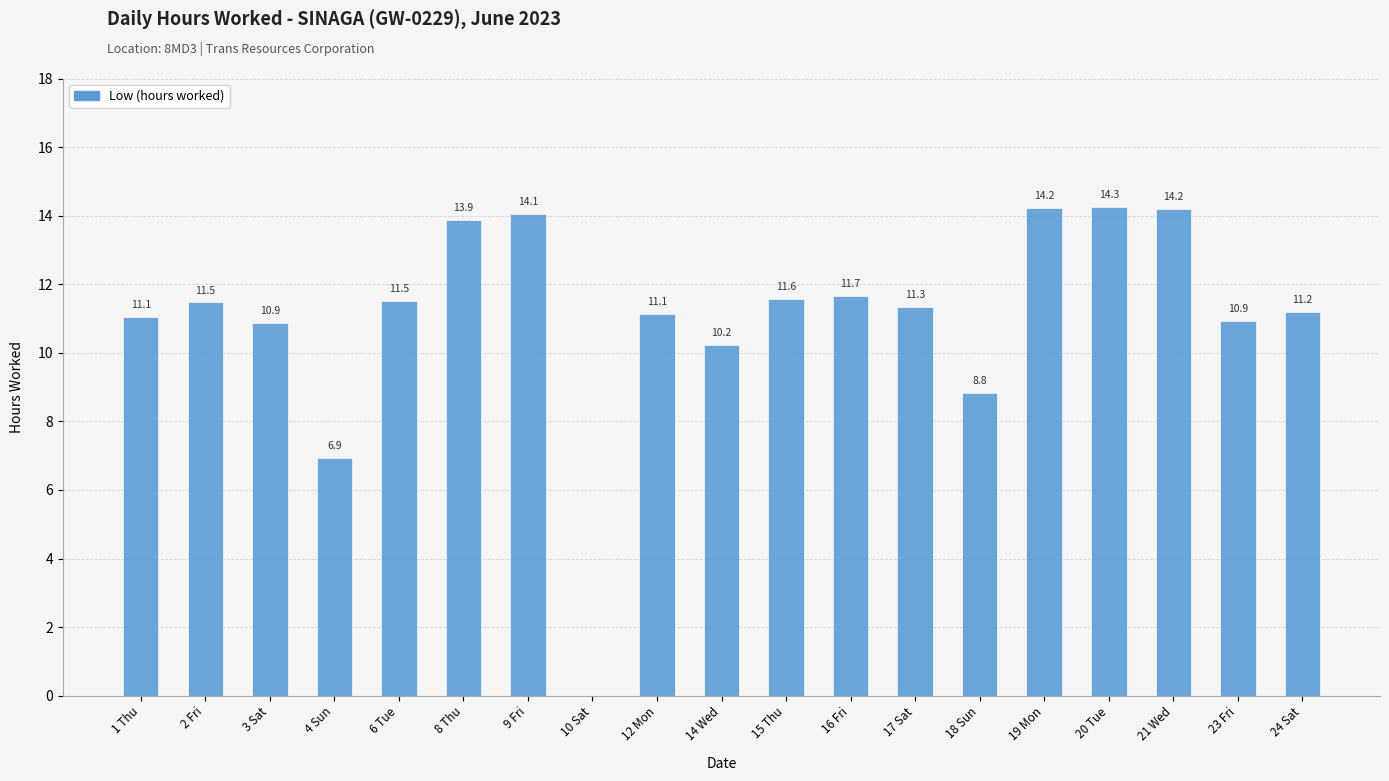

What is the sum of the values at 1 Thu and 4 Sun?

18.0